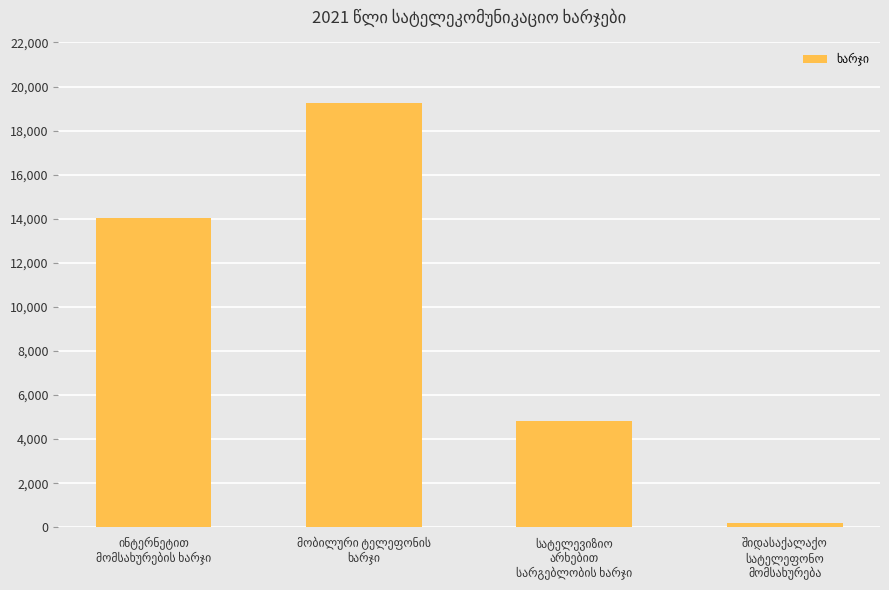

Reading left to right, list all the values displayed in this chart.

14037	19244	4800	212